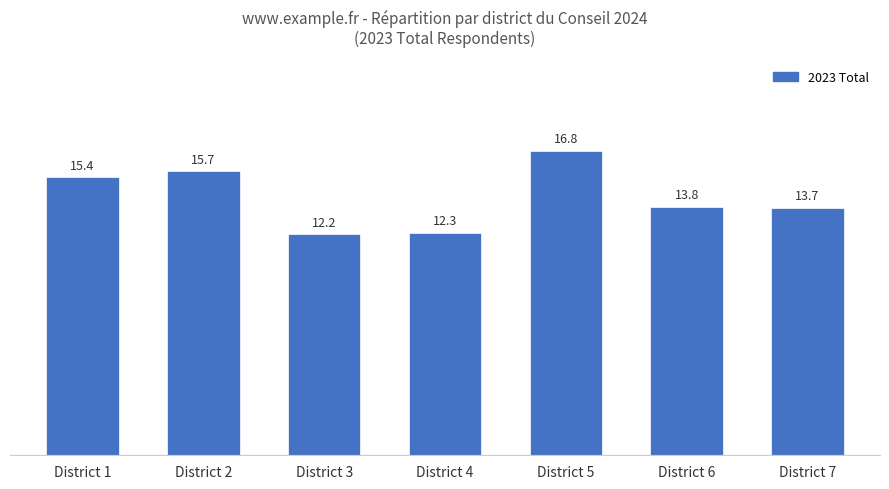

Rank the categories by value from lowest to highest.

District 3, District 4, District 7, District 6, District 1, District 2, District 5